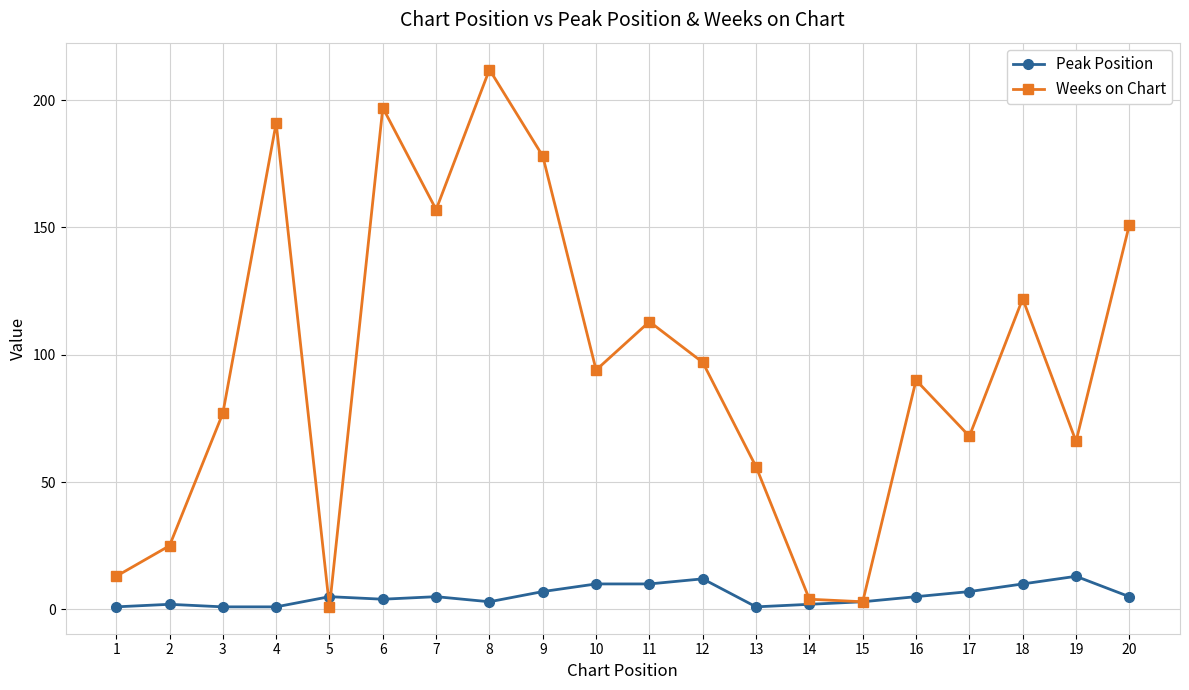

What is the spread (max minus min) of values at 9?

171